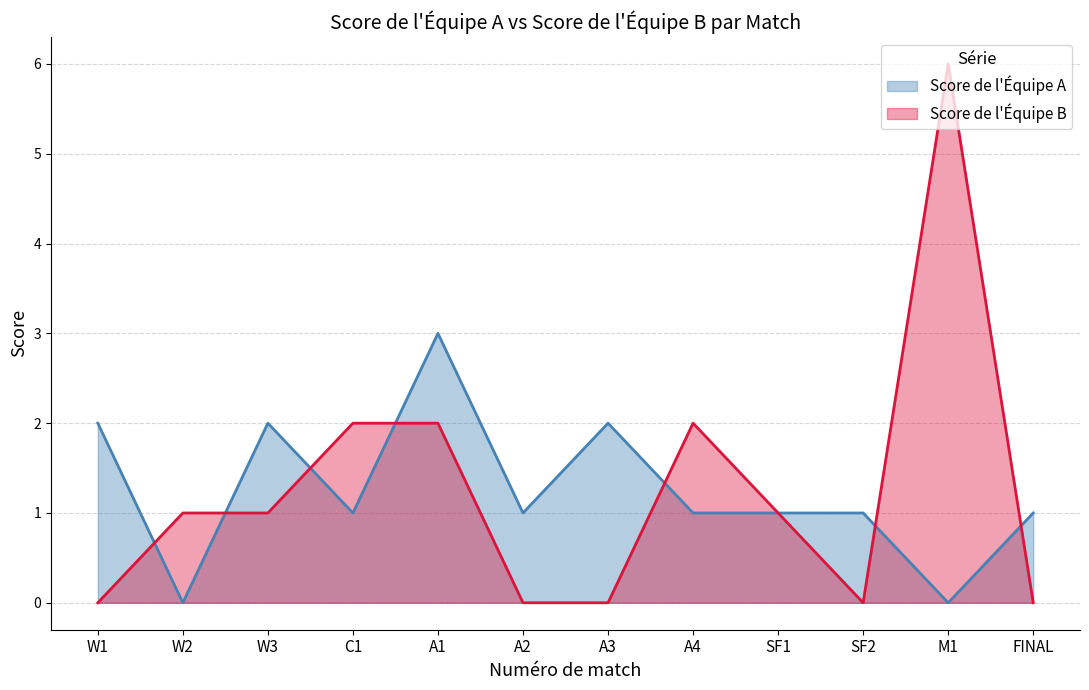

Which series has the largest total across all categories?

Score de l'Équipe A